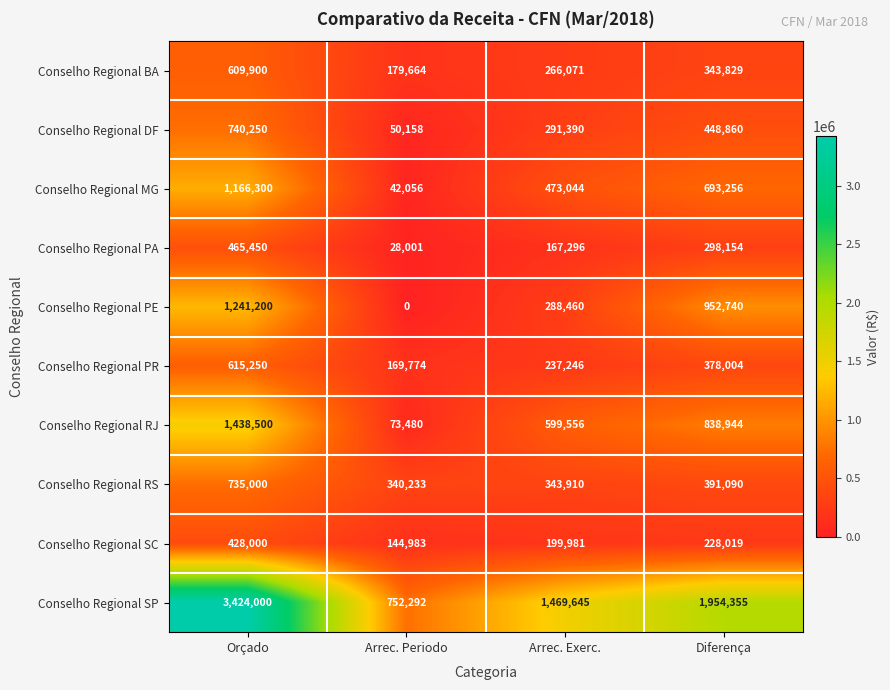

What is the difference between the maximum and minimum values in the Conselho Regional PR series?

445476